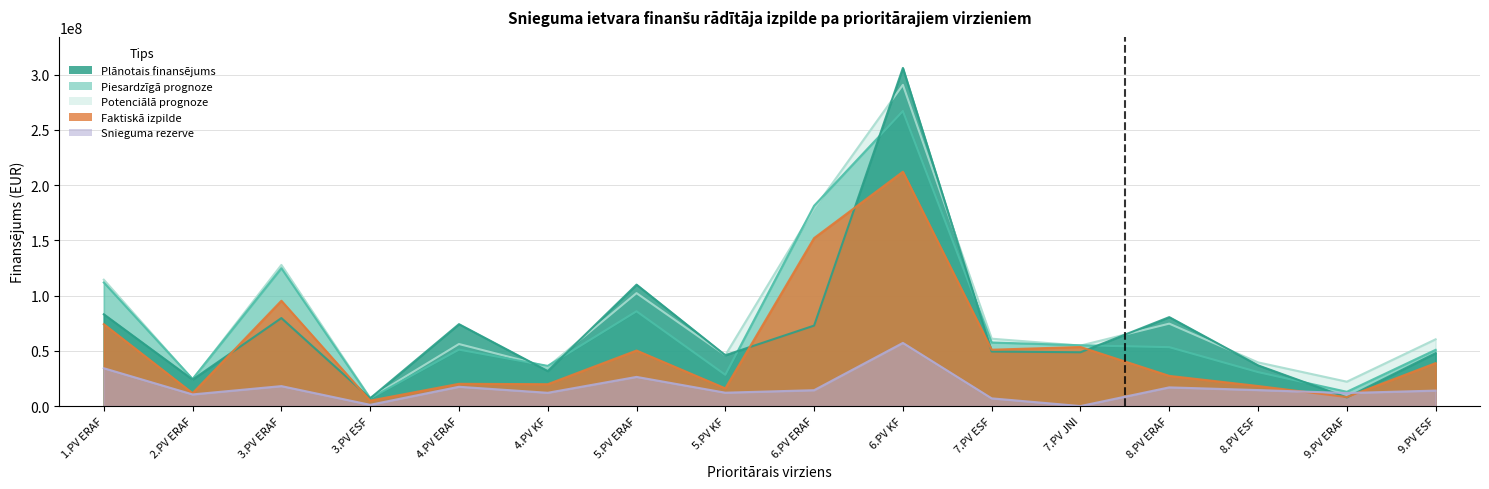

Rank the series by their maximum value, from highest to lowest.

Plānotais finansējums, Potenciālā prognoze, Piesardzīgā prognoze, Faktiskā izpilde, Snieguma rezerve